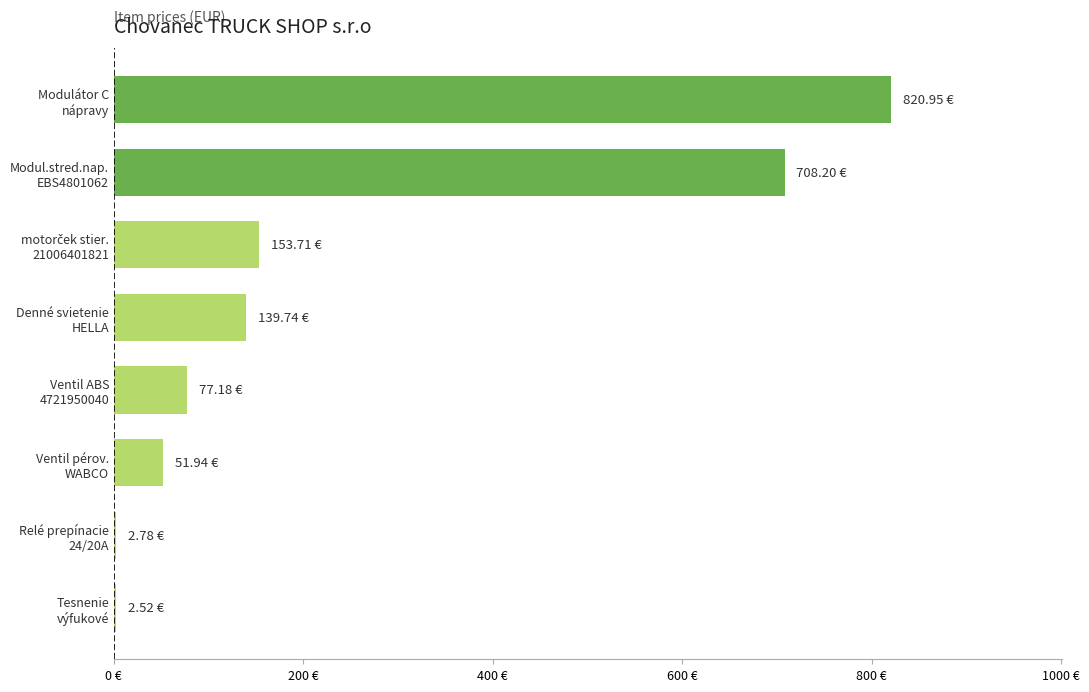

Does the chart contain stacked bars?

No